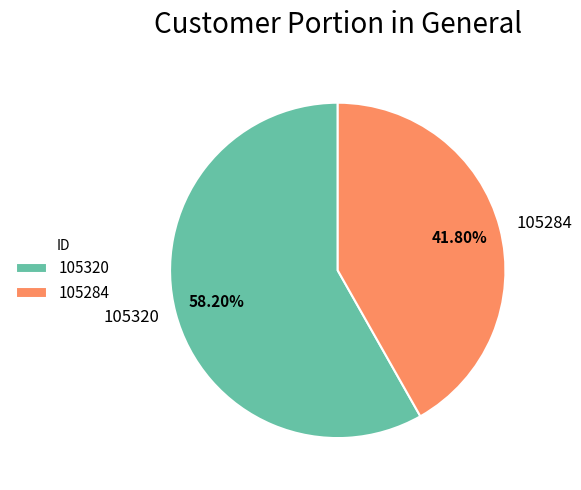

Is there a majority slice in this chart?

Yes